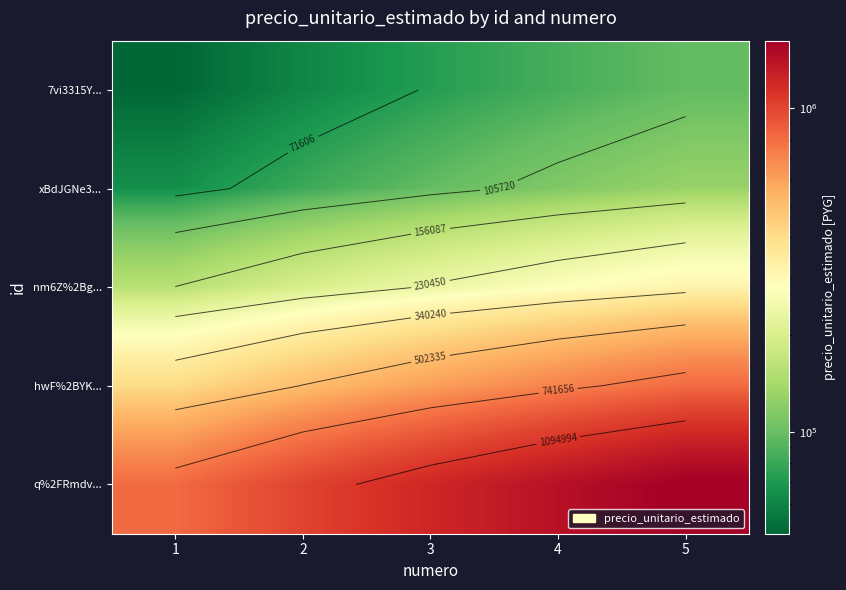

Which series changed the most between 3 and 5?

q%2FRmdv...